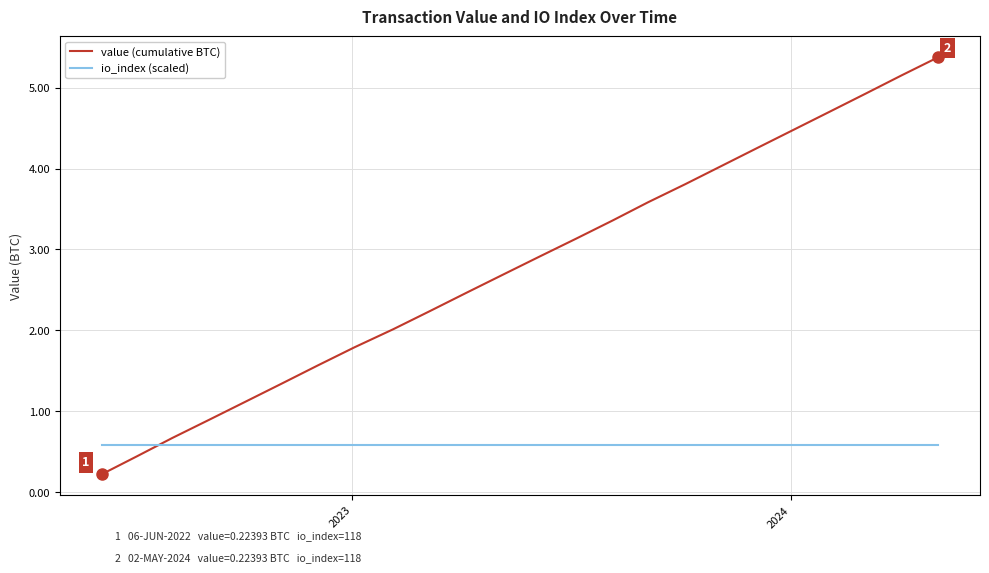

Which series has the largest total across all categories?

value (cumulative BTC)